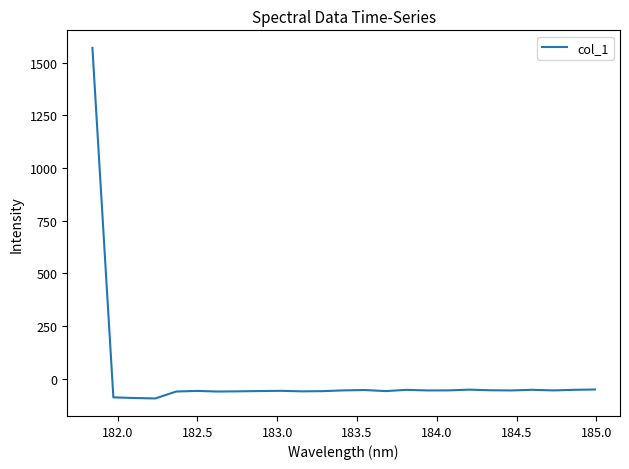

What is the difference between the maximum and minimum values?

1665.2